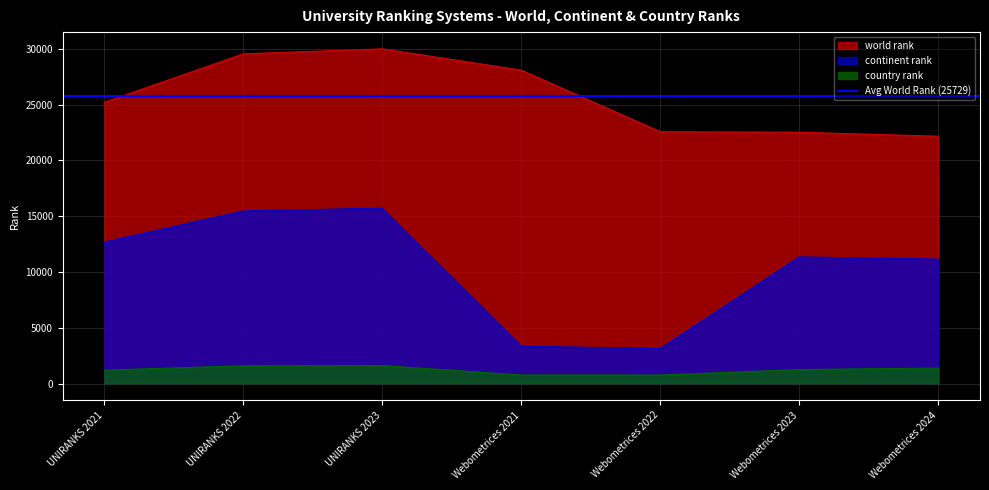

Between Webometrices 2024 and UNIRANKS 2021, which is larger?

UNIRANKS 2021